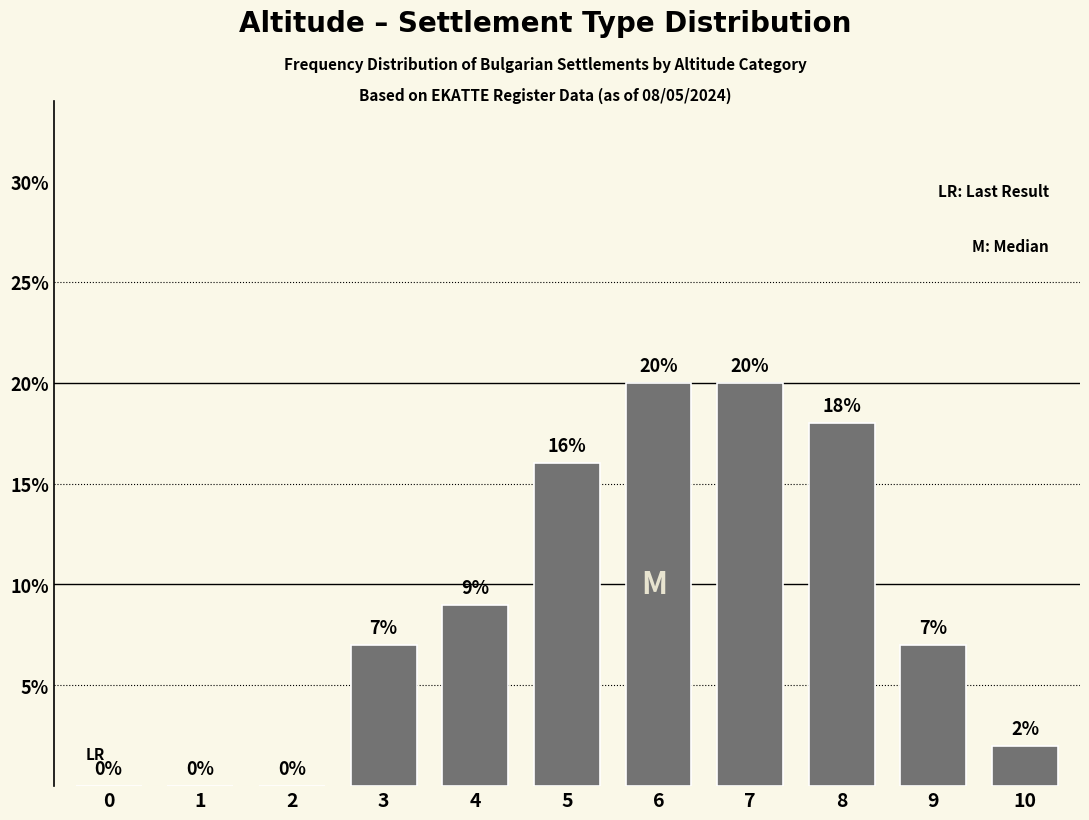

Reading right to left, extract all data points from this chart.

10=2	9=7	8=18	7=20	6=20	5=16	4=9	3=7	2=0	1=0	0=0